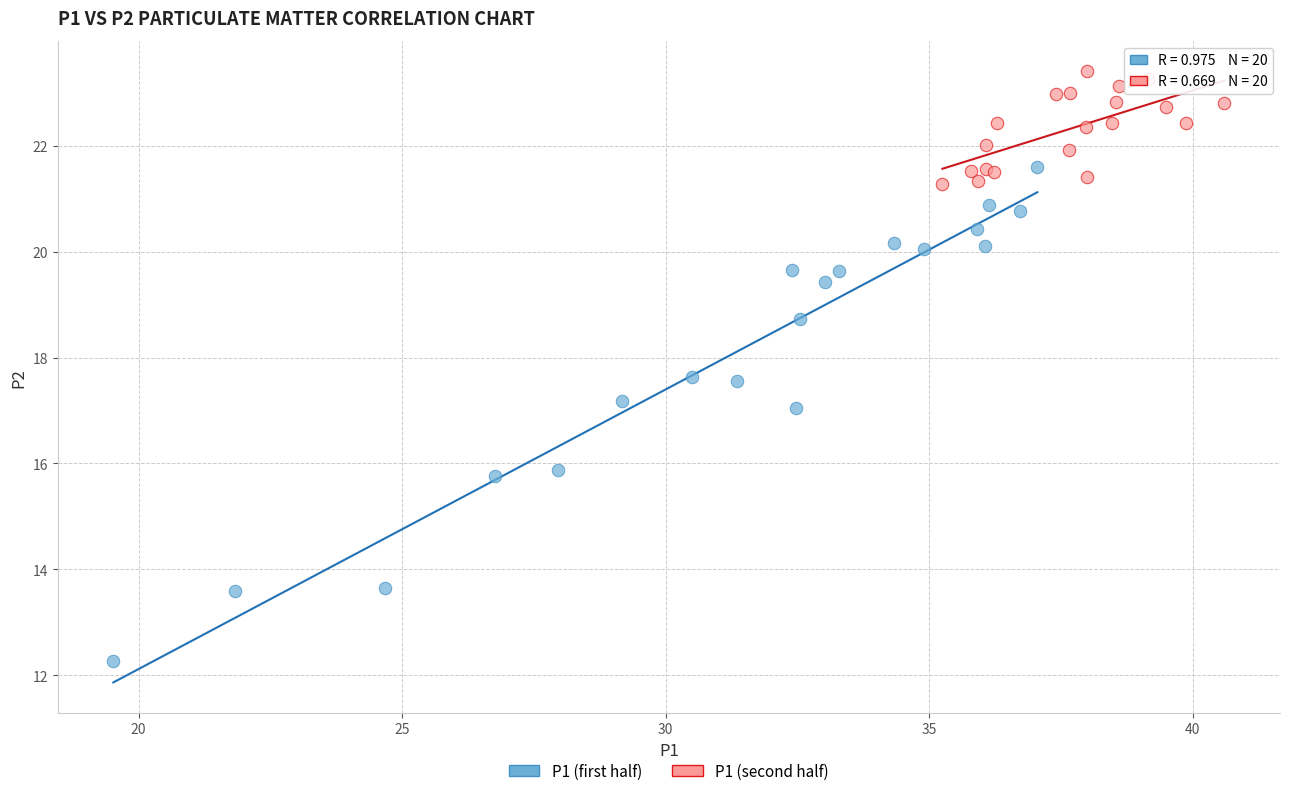

Which series has the largest Y range (max minus min)?

P1 (first half)